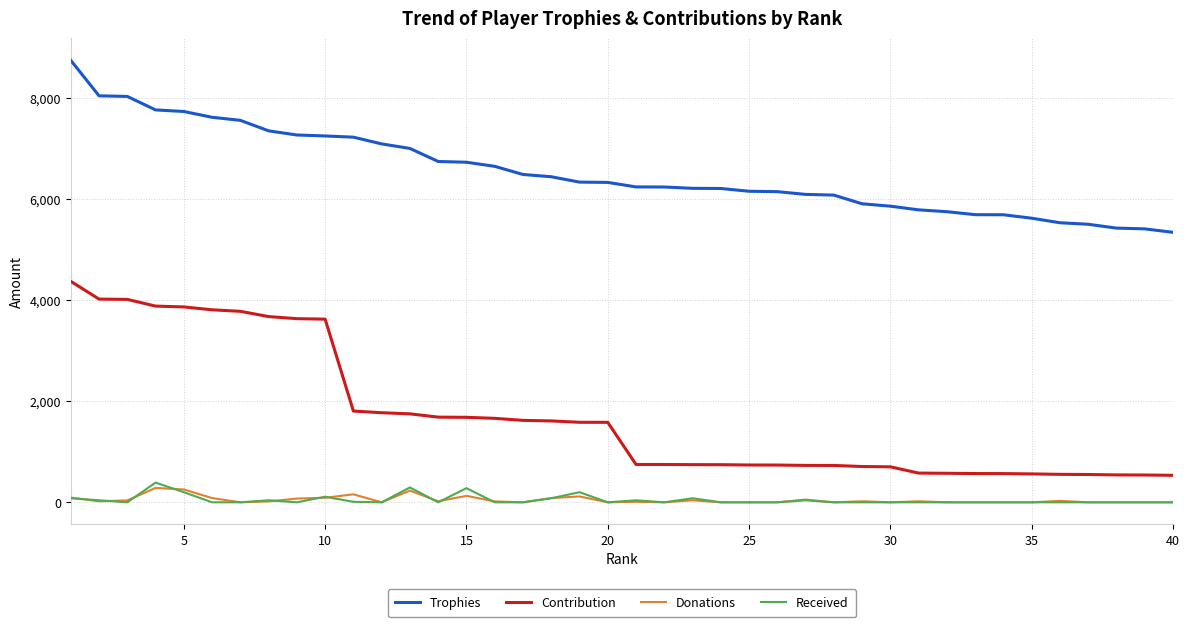

Count the number of data series in this chart.

4